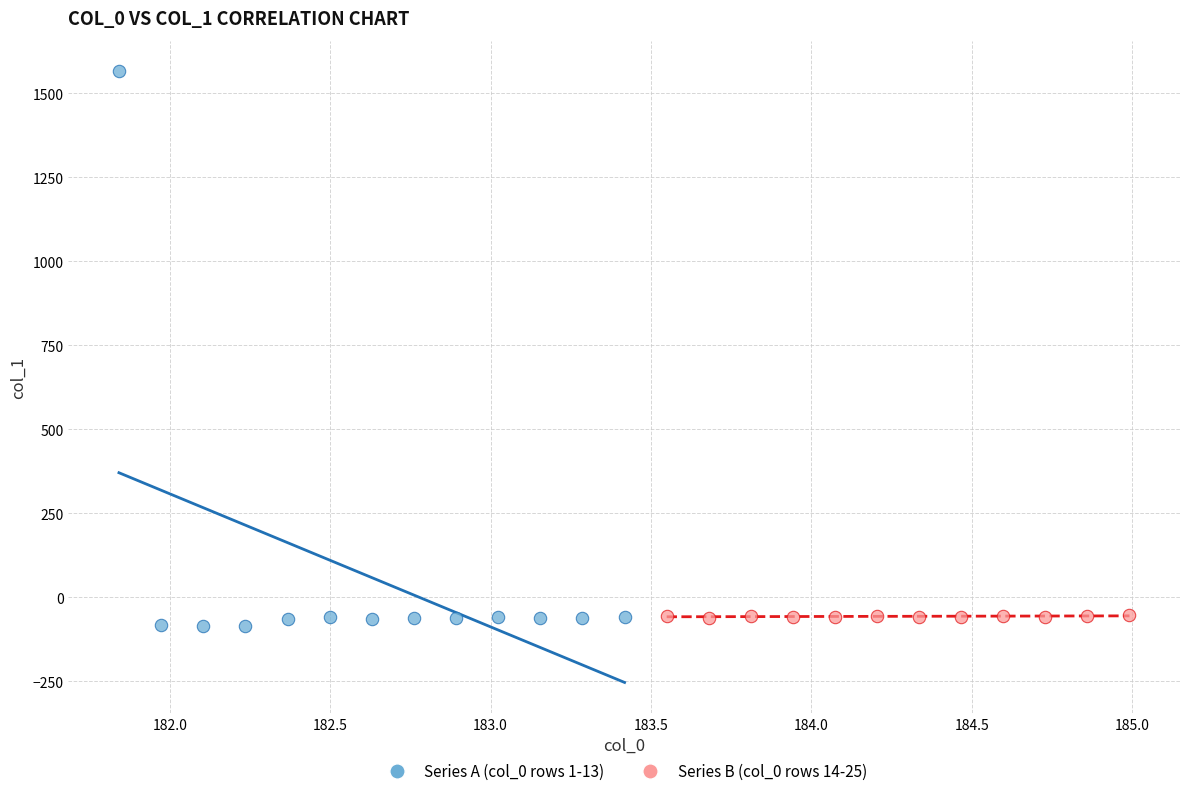

Which series has the widest spread of Y values?

Series A (col_0 rows 1-13)